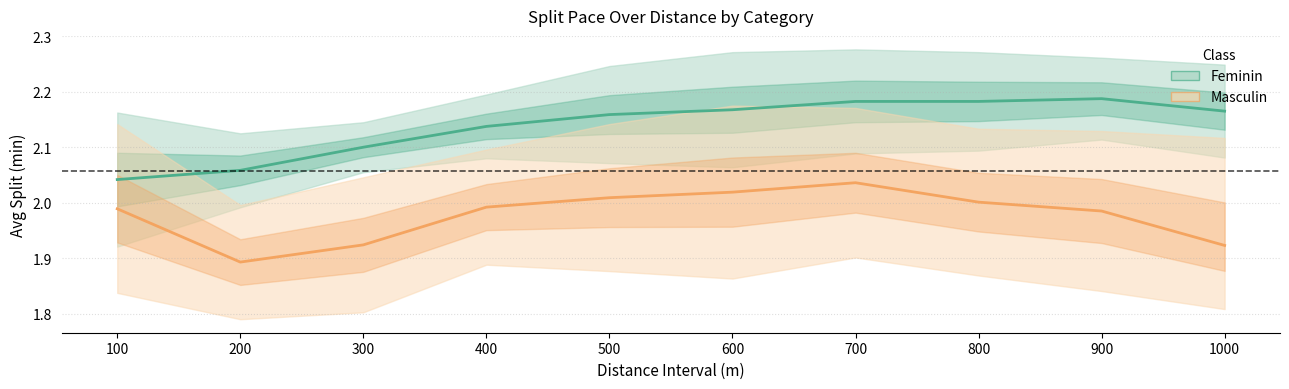

Count the number of categories in the chart.

10